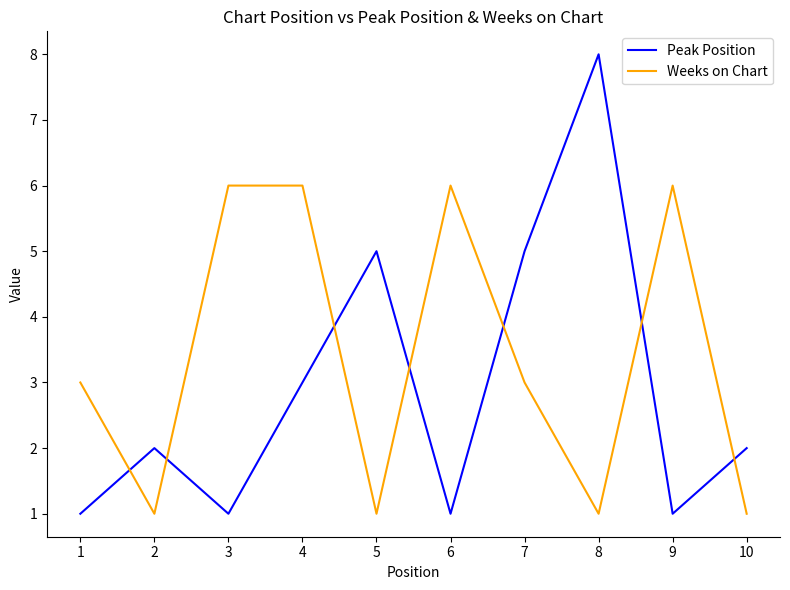

List the series in order of their peak value, lowest first.

Weeks on Chart, Peak Position